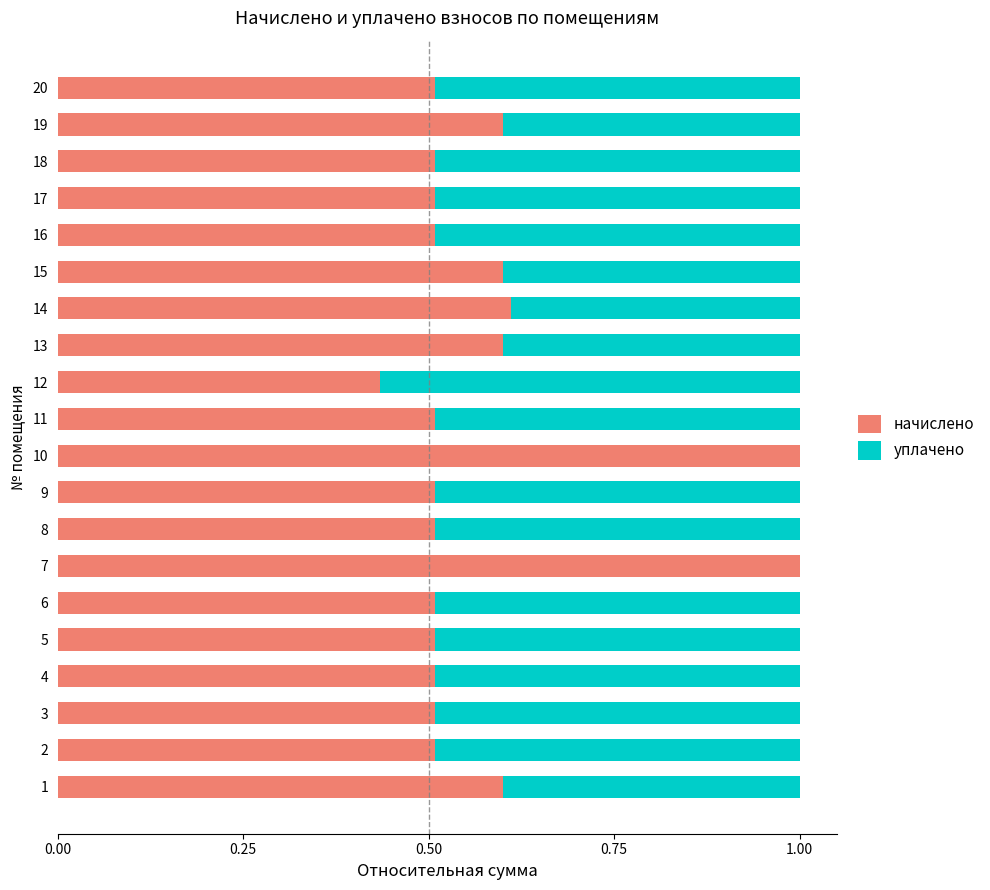

What is the total value across all series at 19?

1.0